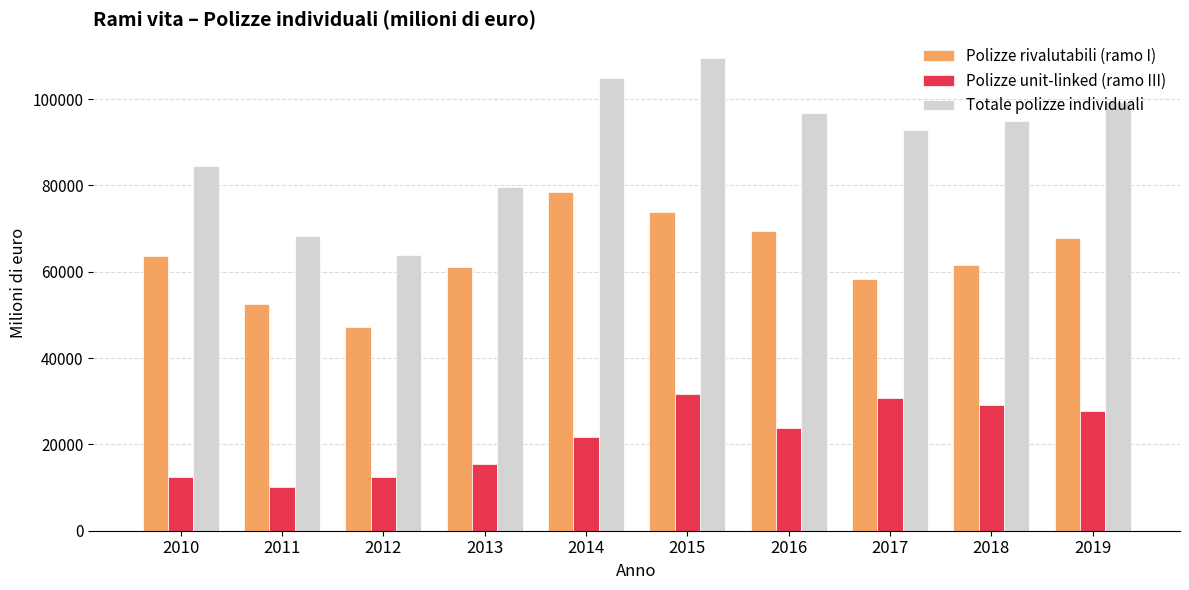

What is the value of the Totale polizze individuali bar at the 1st from the left?

84438